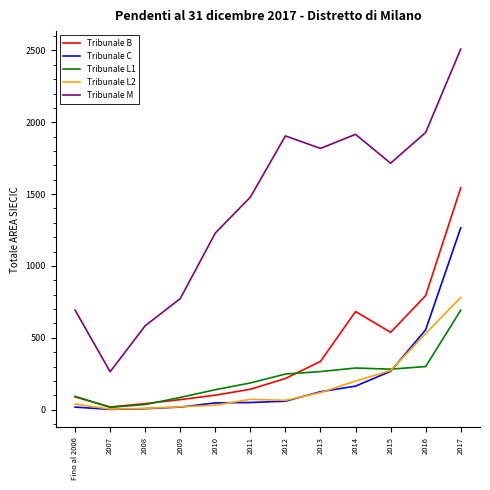

At which category does the chart reach its peak across all series?

2017